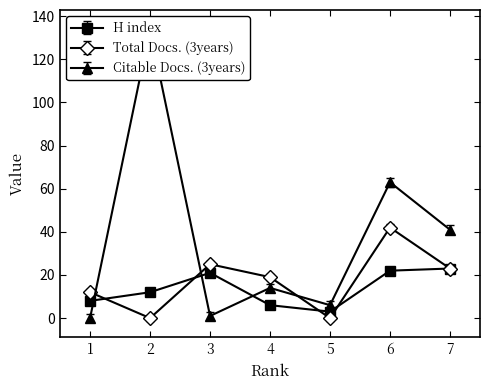

List the series in order of their peak value, lowest first.

H index, Total Docs. (3years), Citable Docs. (3years)